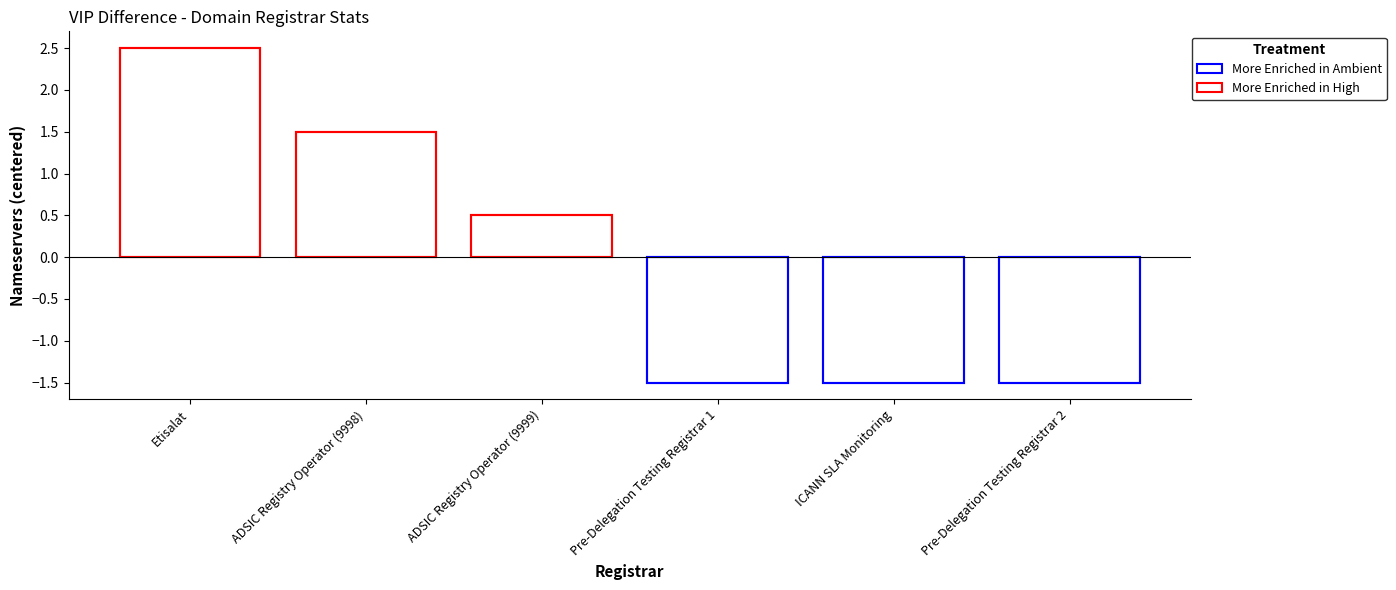

How many bars are there in each group?

6